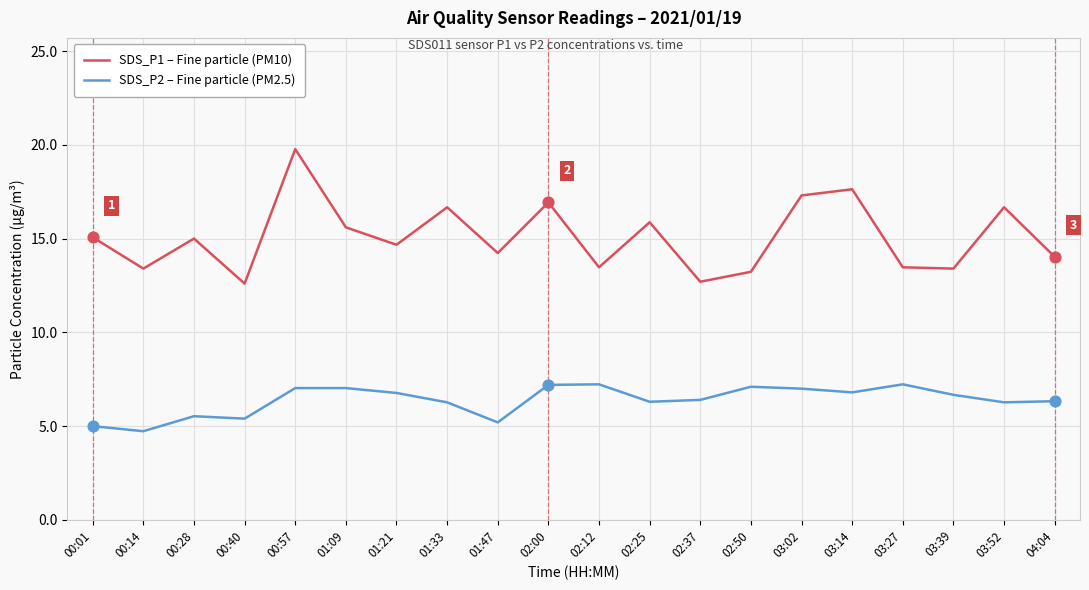

At which category is the sum across all series the highest?

00:57